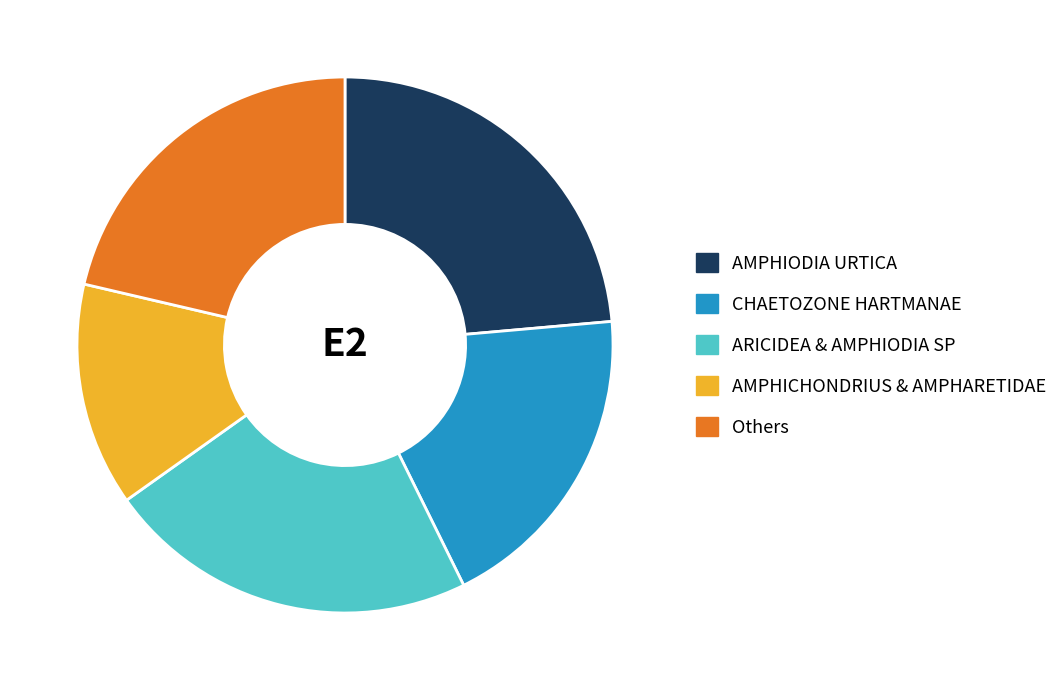

Do Others and AMPHICHONDRIUS & AMPHARETIDAE together represent more than half of the pie?

No